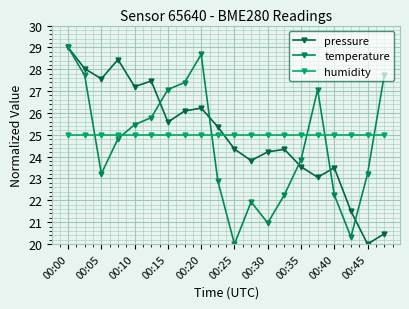

Which series has the widest spread of values?

pressure